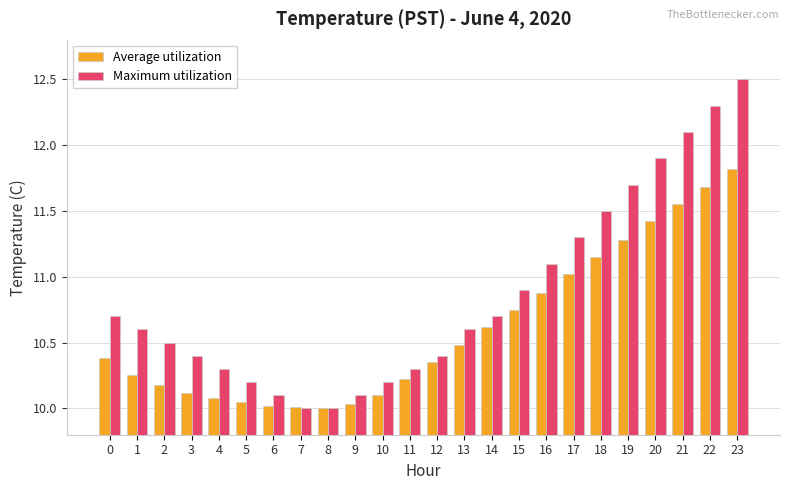

What is the maximum value shown in the chart?

12.5